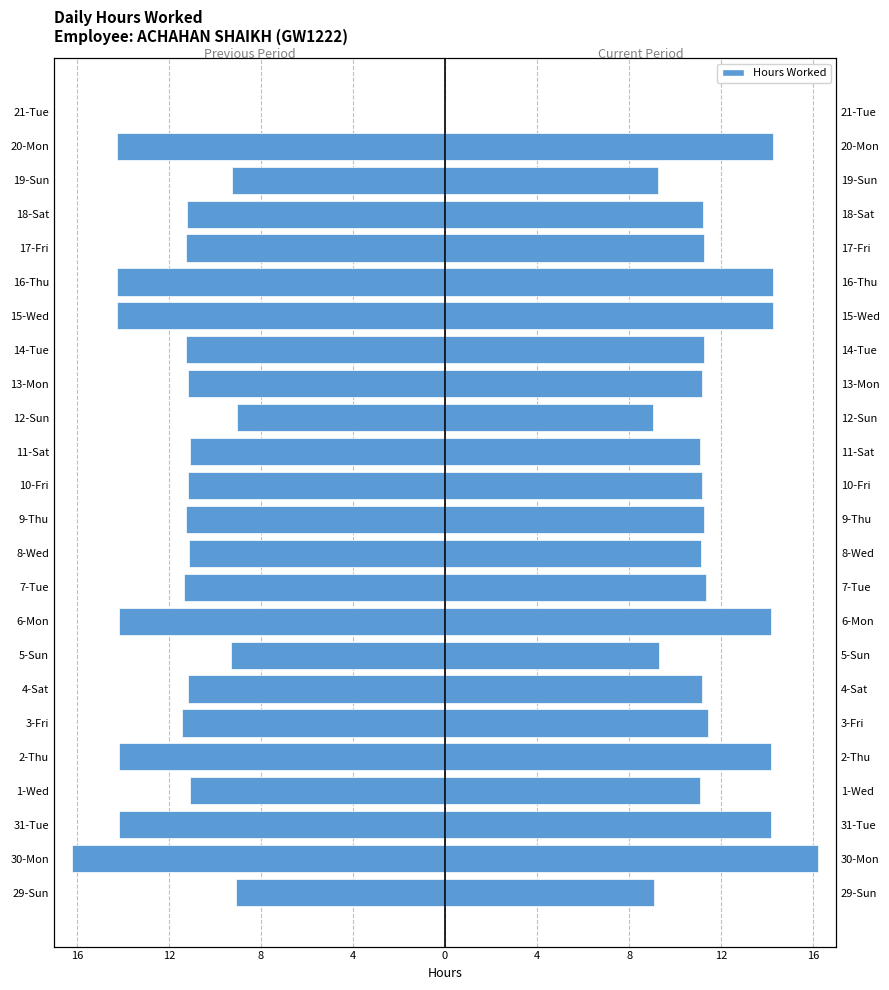

What is the label of the 7th bar from the right?

15-Wed